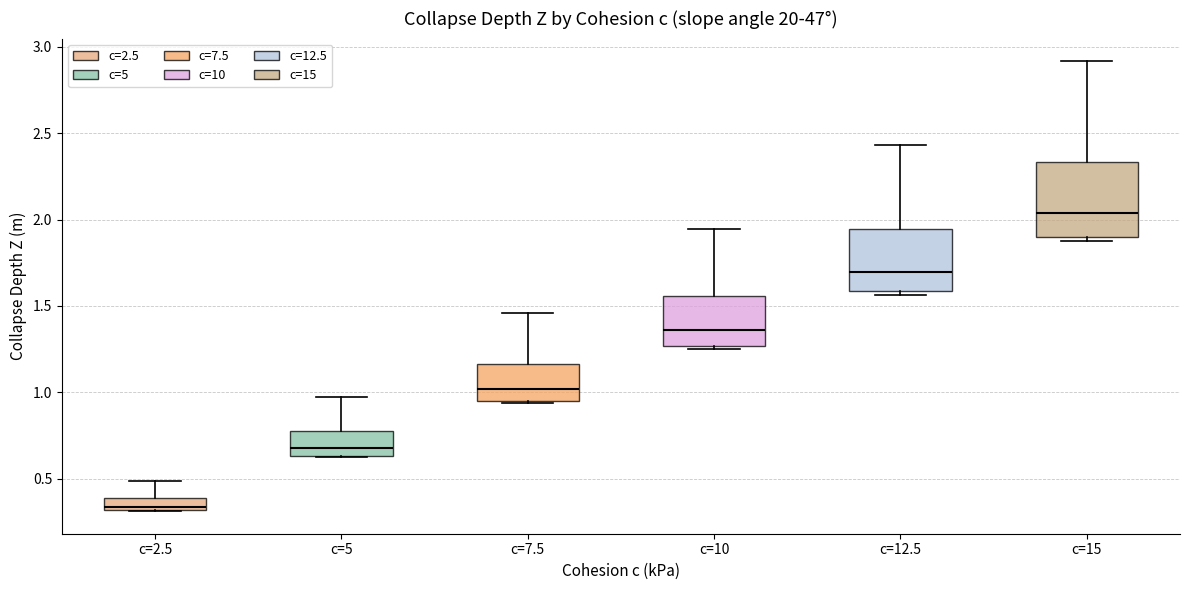

Which box is the tallest, from its lower edge to its upper edge?

c=15